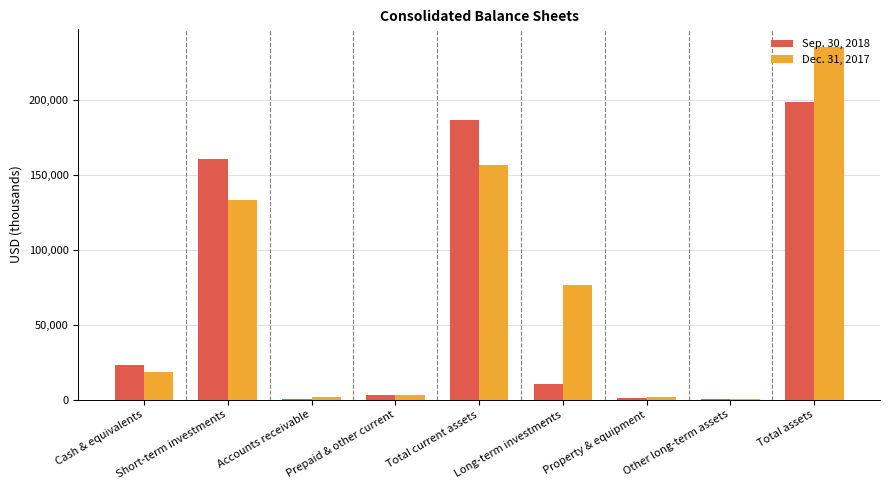

Is it true that Sep. 30, 2018 equals 198696 at Total assets?

True